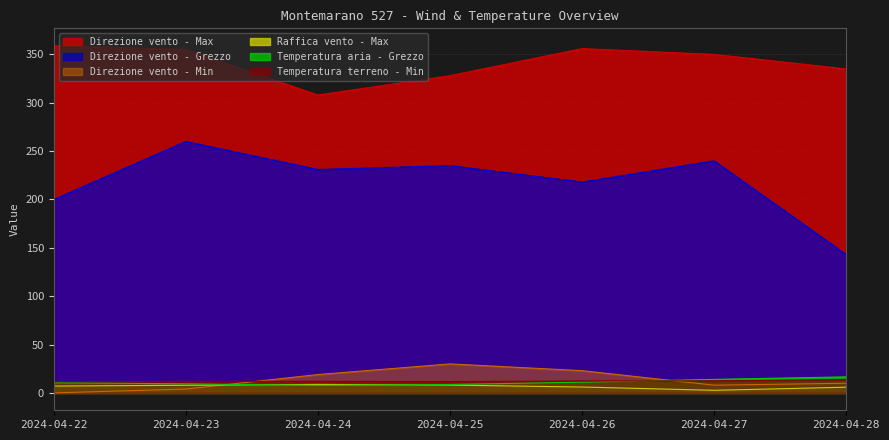

True or false: Direzione vento - Max has more than 1 points higher than both neighbors.

False